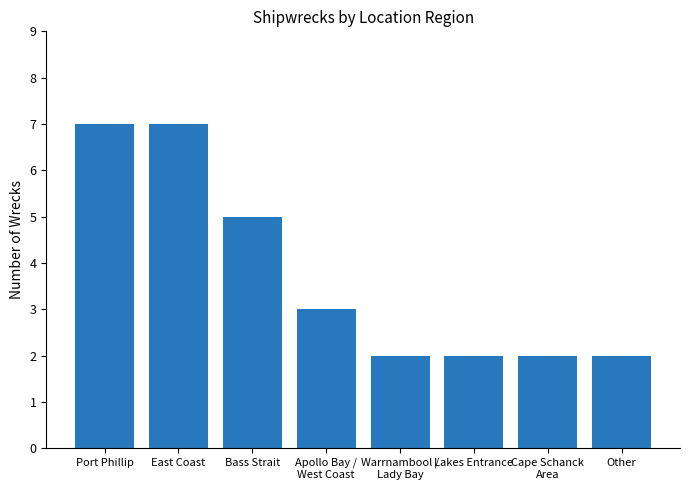

The value at Lakes Entrance is 2. True or false?

True